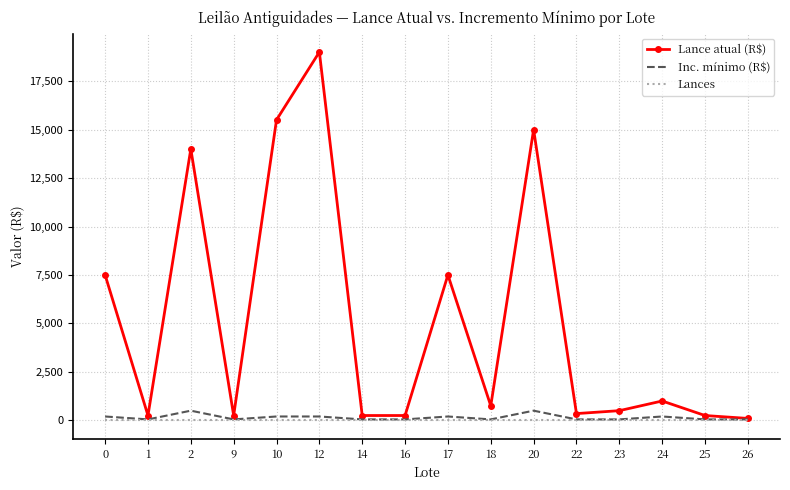

Is the value of Lance atual (R$) at 24 greater than the value of Lances at 16?

Yes